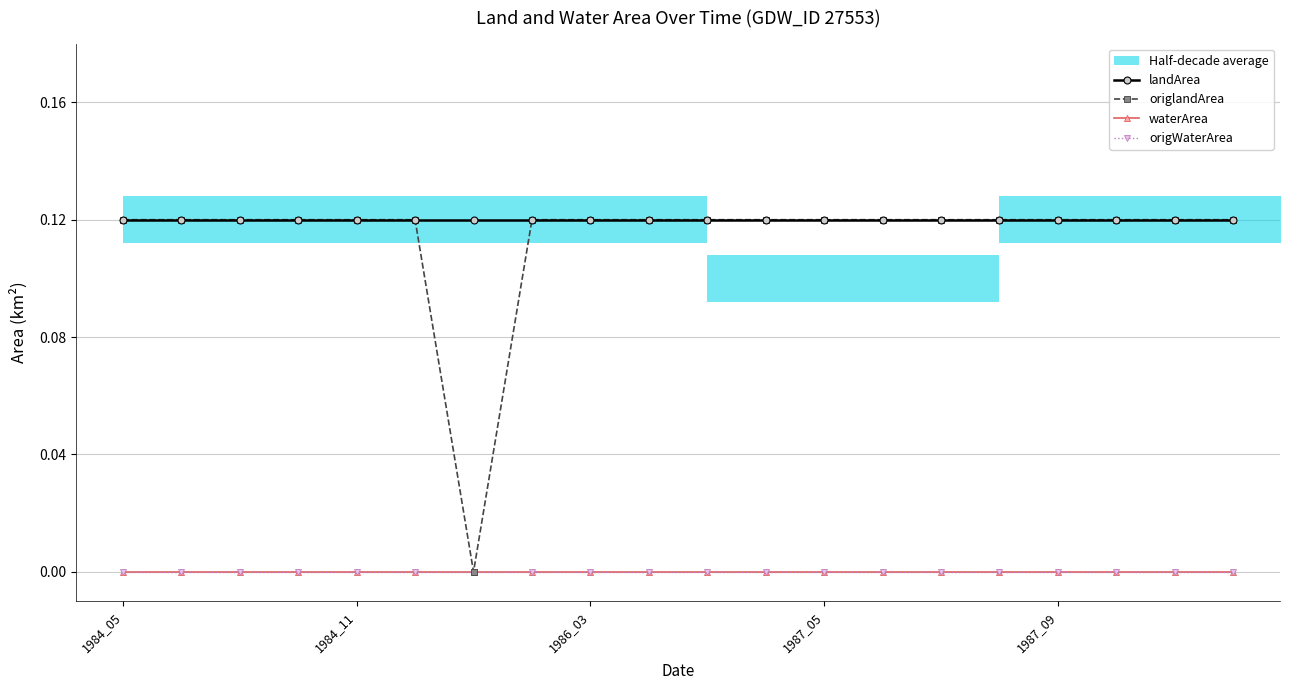

Is it true that landArea equals 0.1 at 19?

True